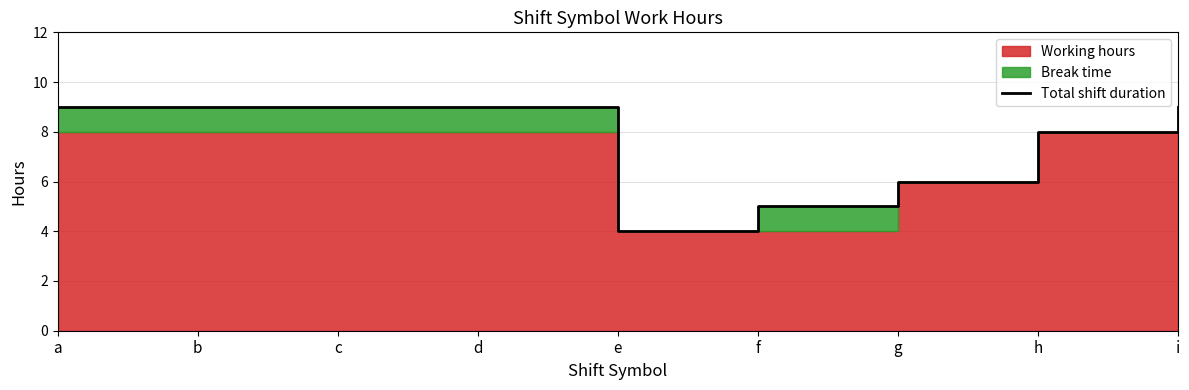

What is the value of the 7th point from the left?

6